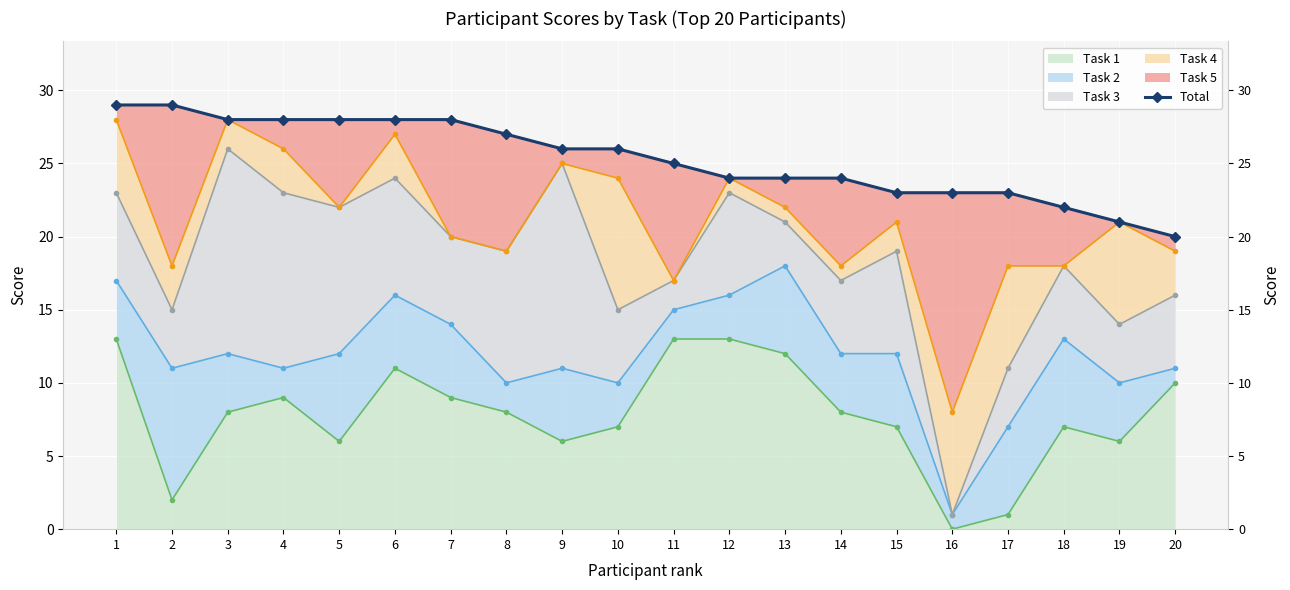

At which label is the value closest to 24?

12